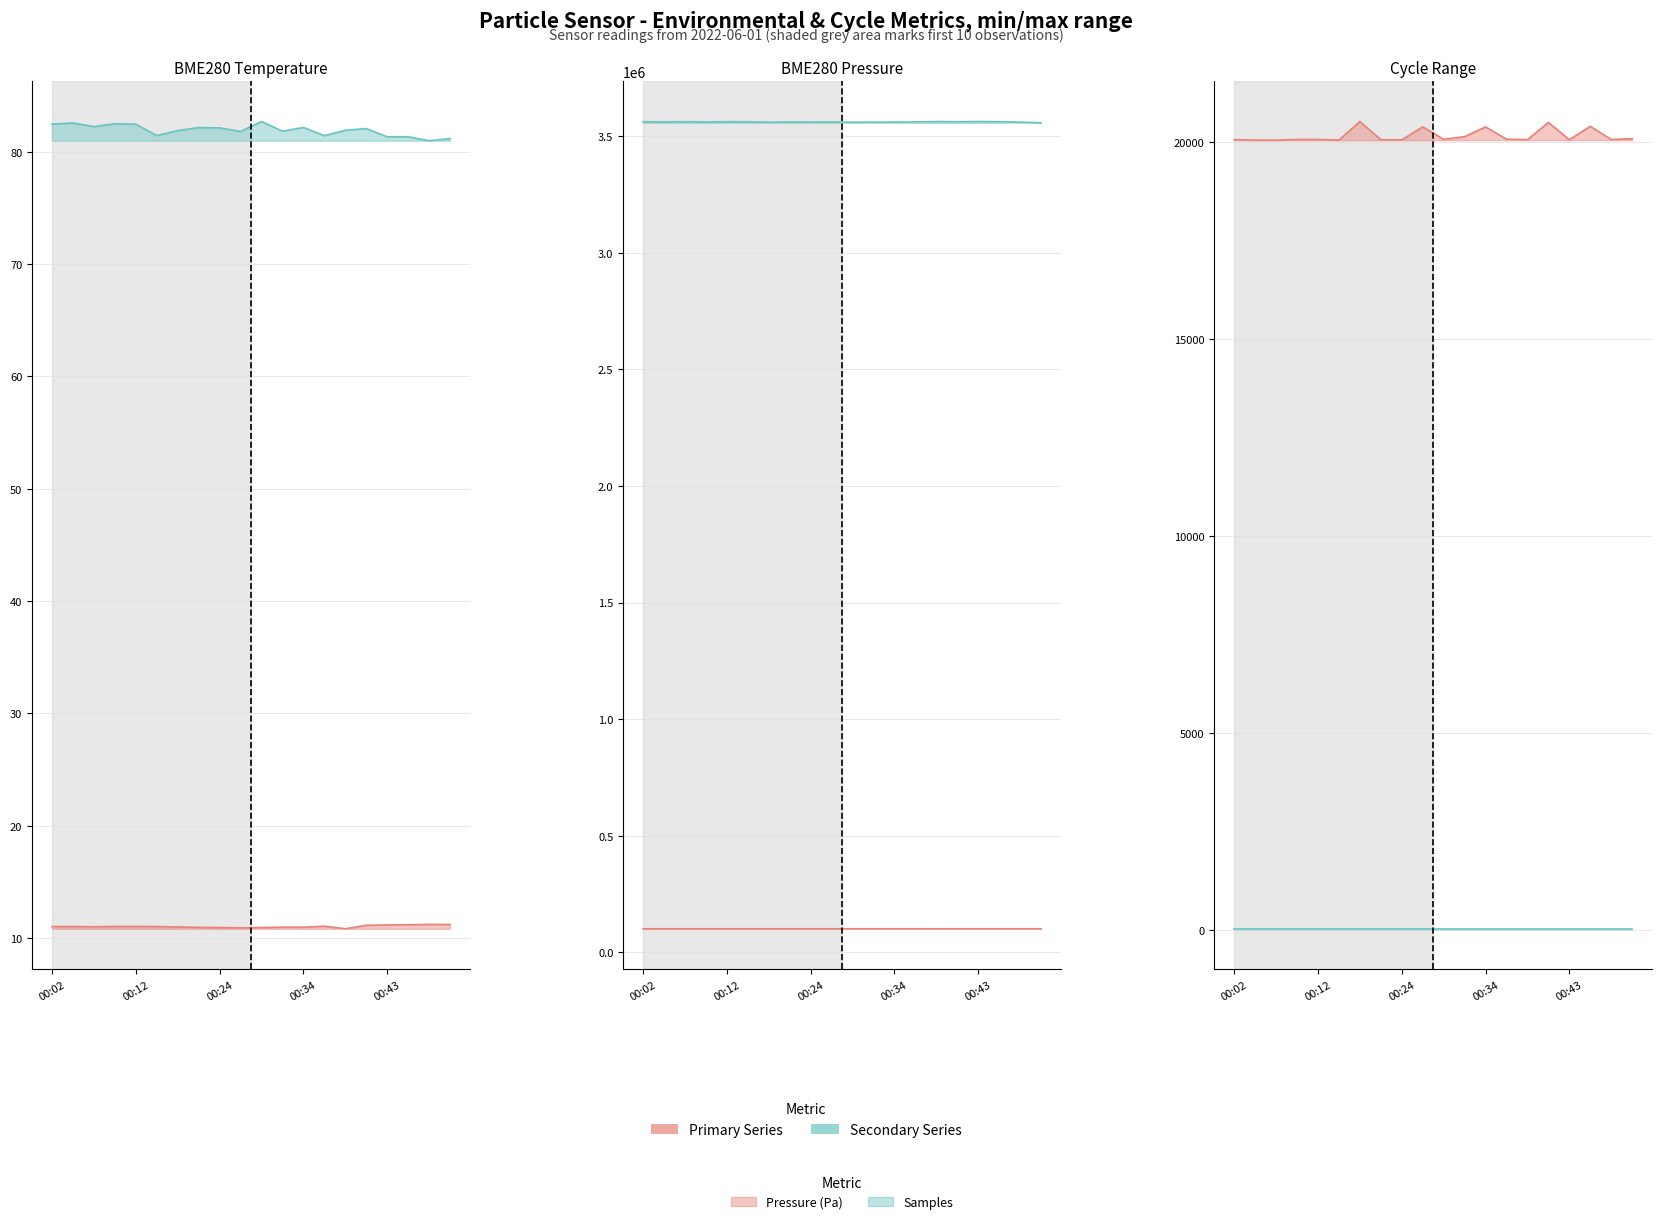

What is the highest value of the Max_cycle series?

20521.0